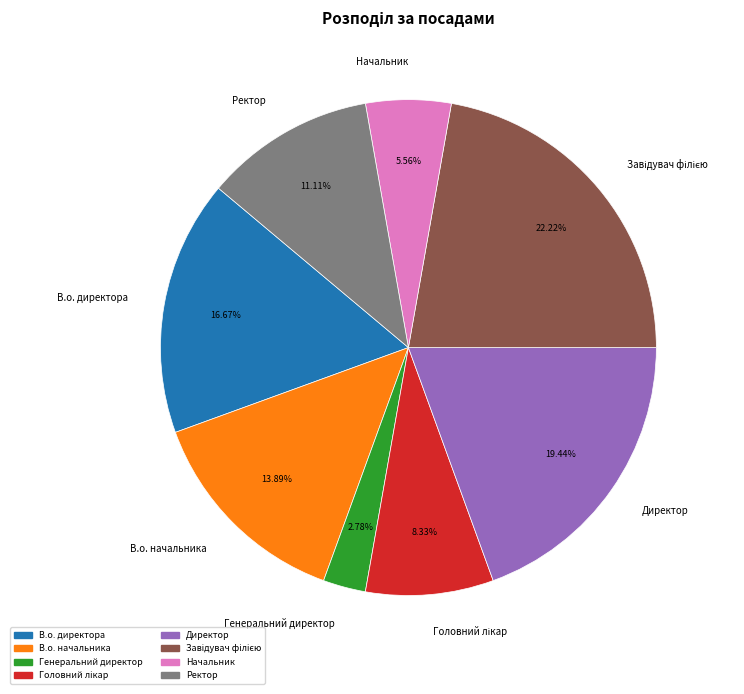

What is the smallest slice in the pie chart?

Генеральний директор